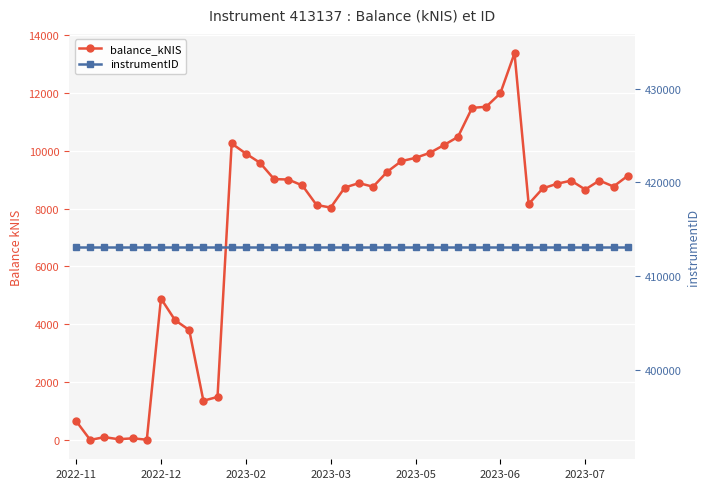

What is the total value across all series at 39?

422266.3